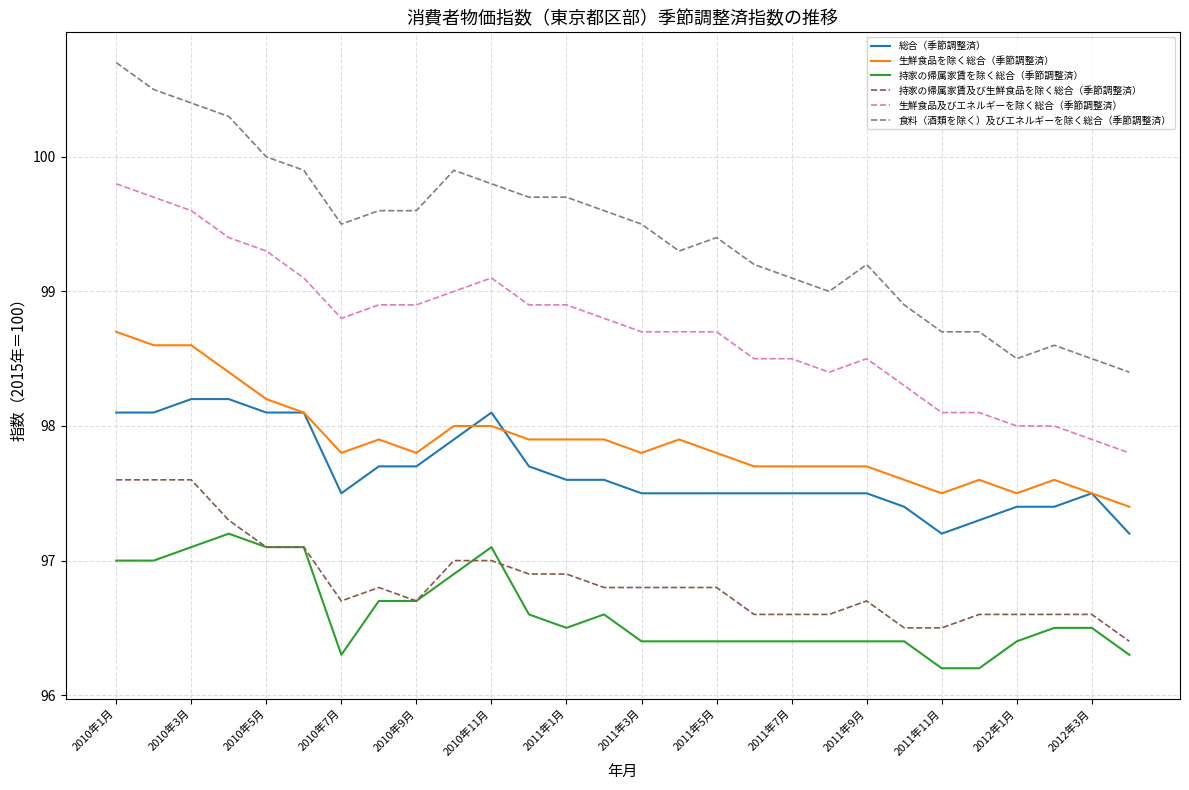

Is this an area chart (filled region under the line)?

No